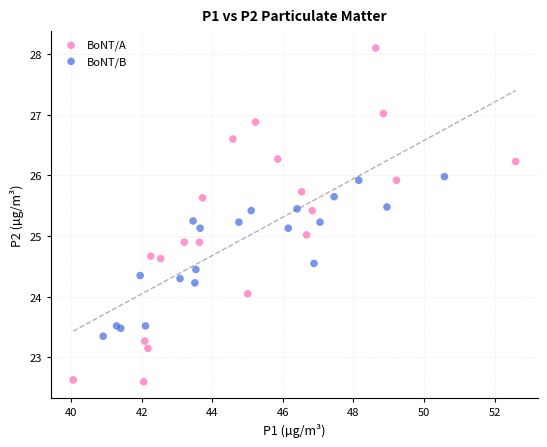

Which series has the widest spread of Y values?

BoNT/A